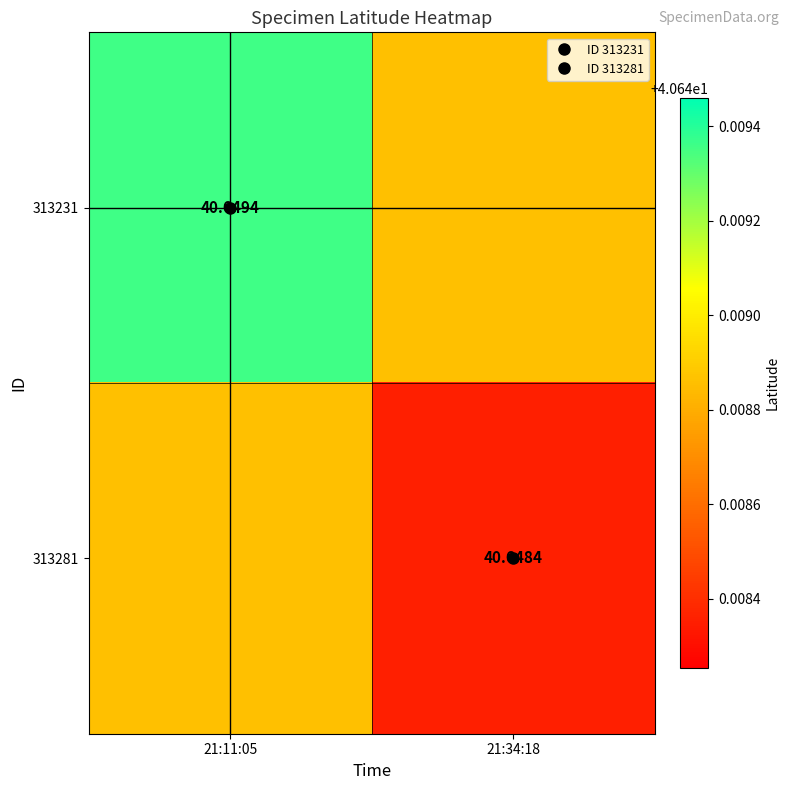

Where is 313281 nearest to the value 40?

21:34:18